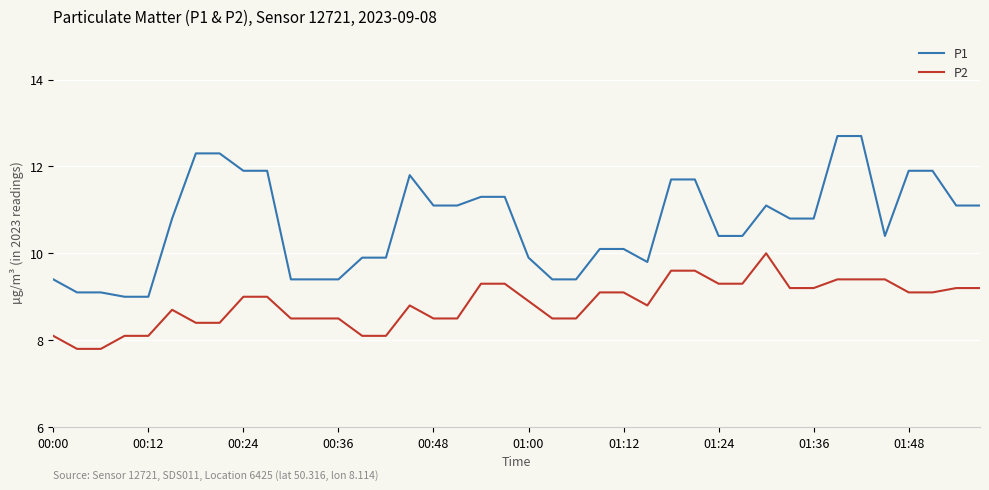

List the series in order of their overall mean, highest first.

P1, P2